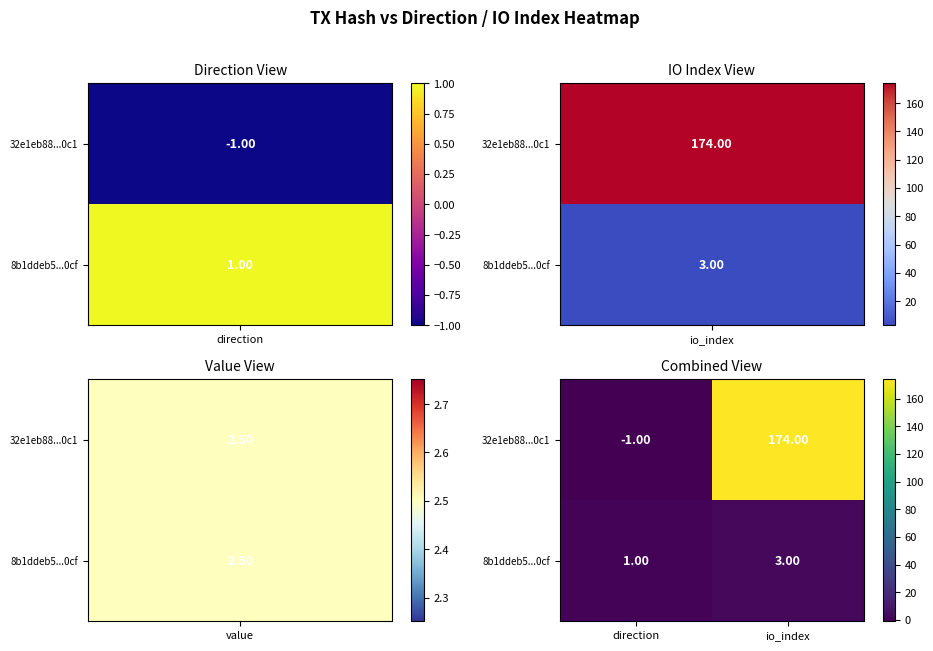

What is the sum of all 32e1eb88...0c1 values?

173